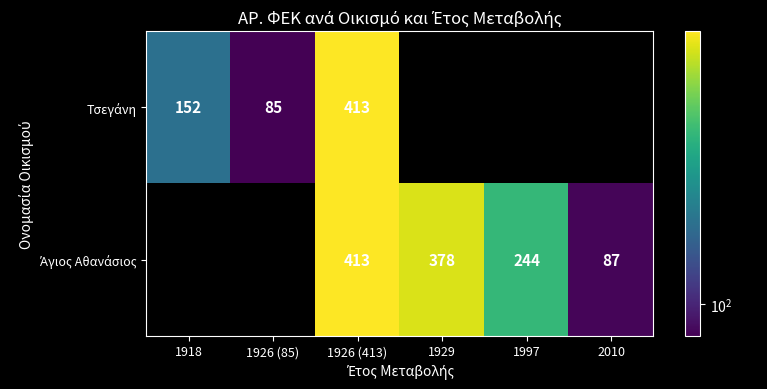

At how many categories does at least one series exceed 364?

2